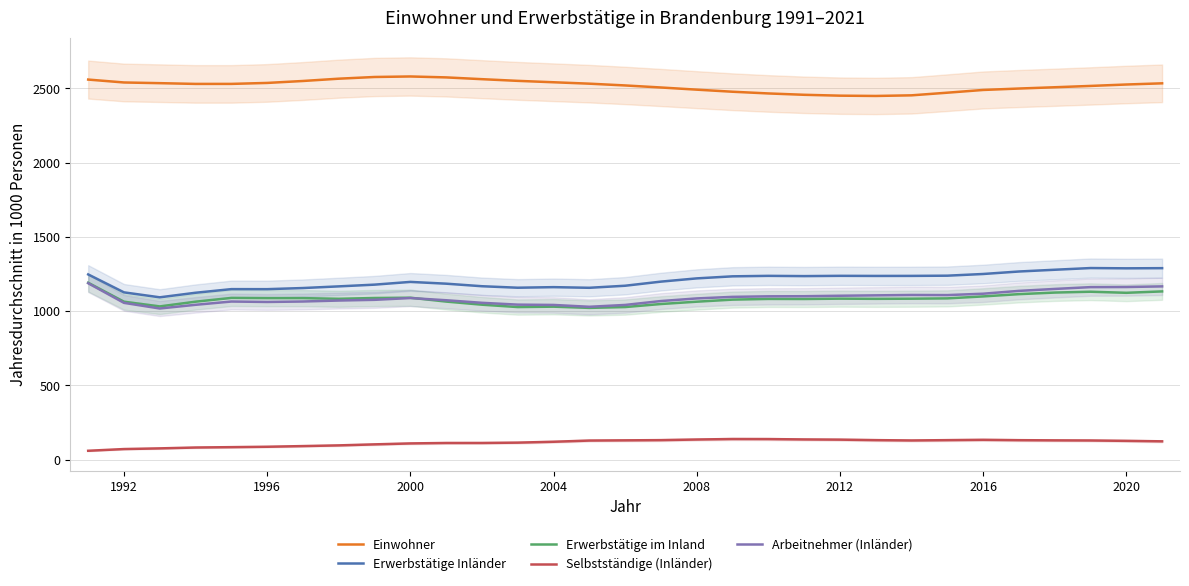

True or false: Einwohner and Selbstständige (Inländer) cross at least once.

False